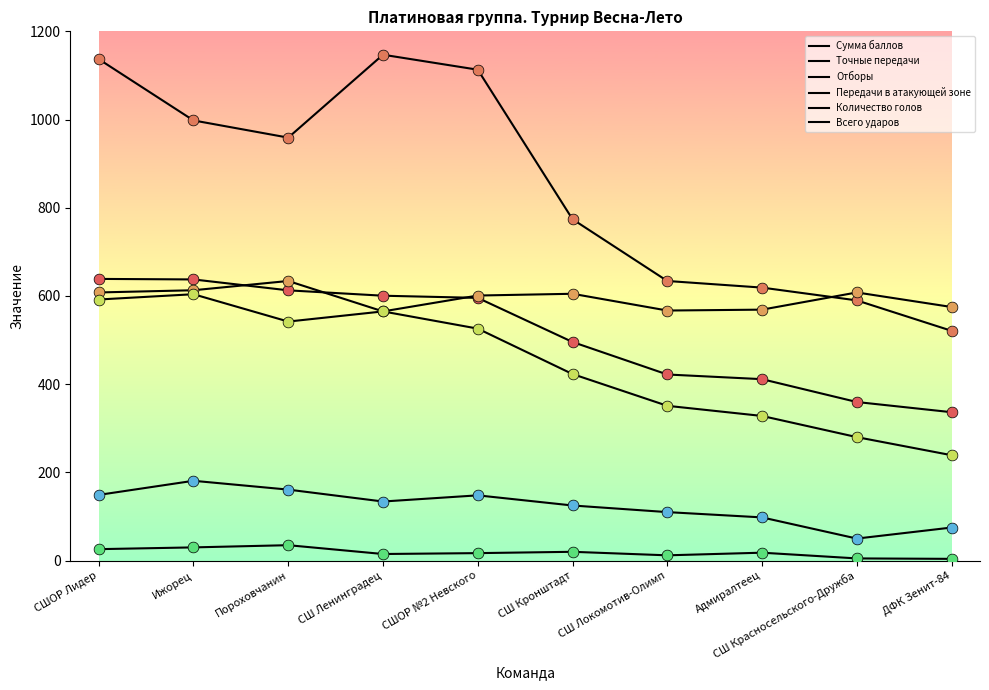

At which category is the sum across all series the highest?

СШОР Лидер